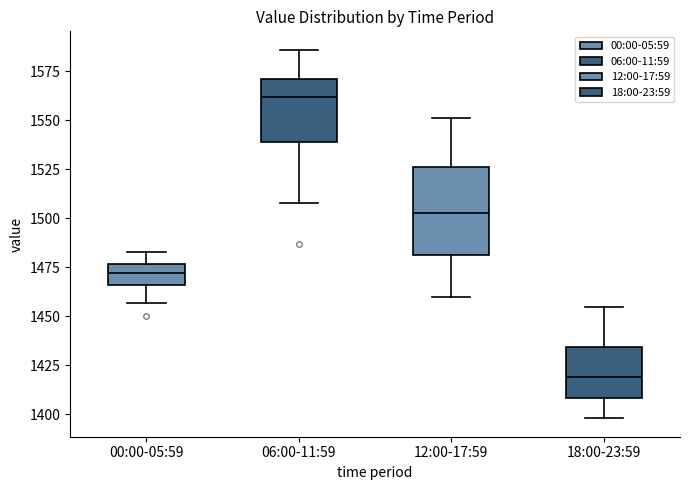

Reading left to right, read every box against the y-axis: the position of its median line, the range the box covers, and the ends of its whiskers. The values are not printed on the chart, so give them approximately, as read against the axis.

00:00-05:59: median 1470, box 1465 to 1475, whiskers 1455 to 1485
06:00-11:59: median 1560, box 1540 to 1570, whiskers 1510 to 1585
12:00-17:59: median 1505, box 1480 to 1525, whiskers 1460 to 1550
18:00-23:59: median 1420, box 1410 to 1435, whiskers 1400 to 1455